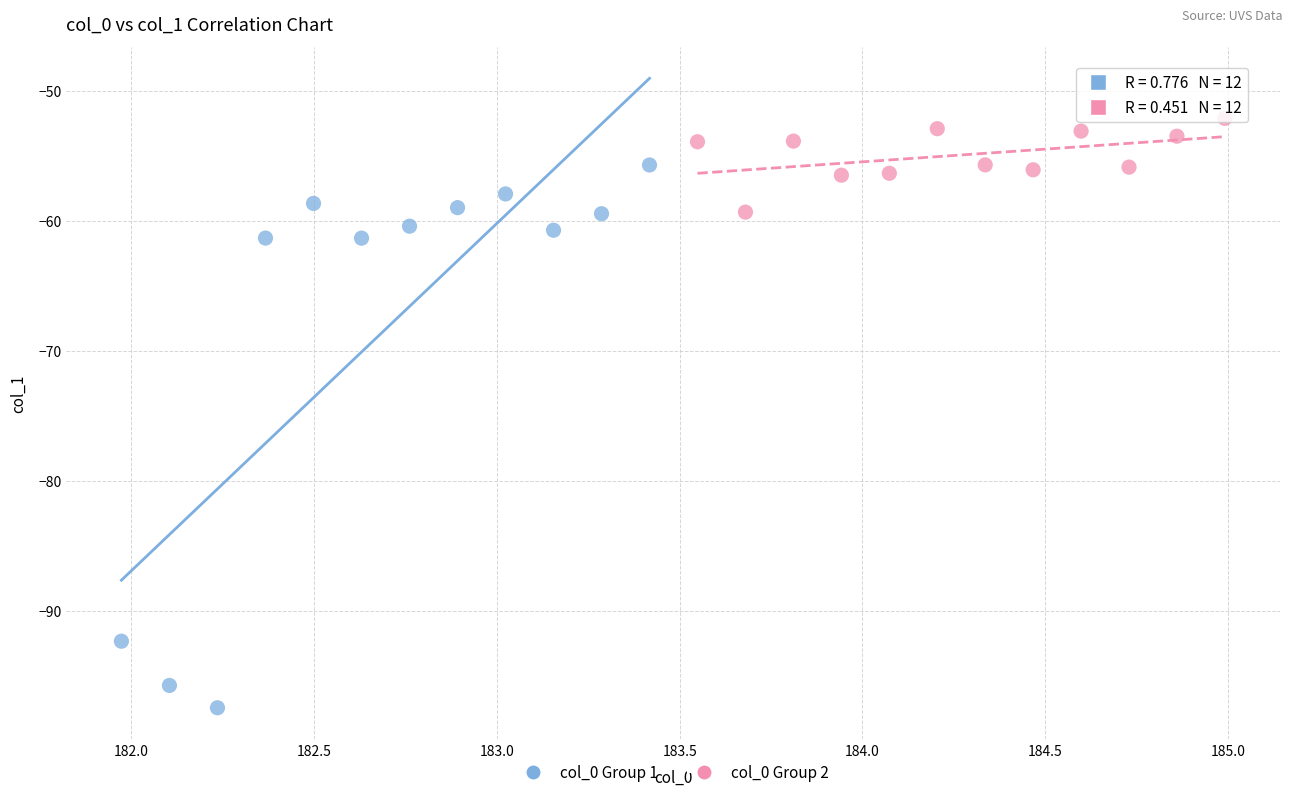

Which series reaches the minimum Y coordinate?

col_0 Group 1